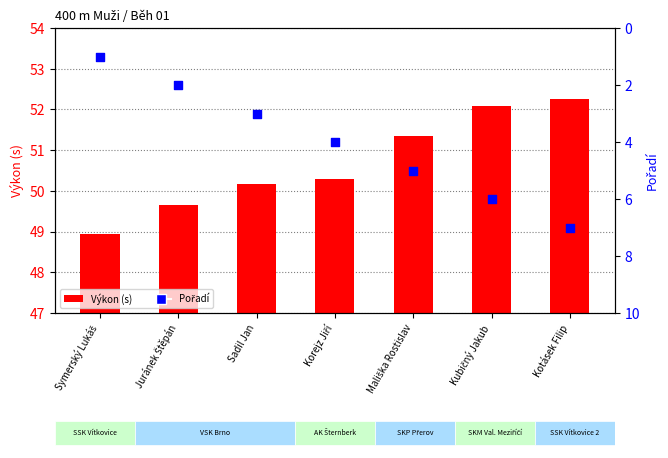

Is the value of Pořadí at Korejz Jiří greater than the value of Výkon at Symerský Lukáš?

No